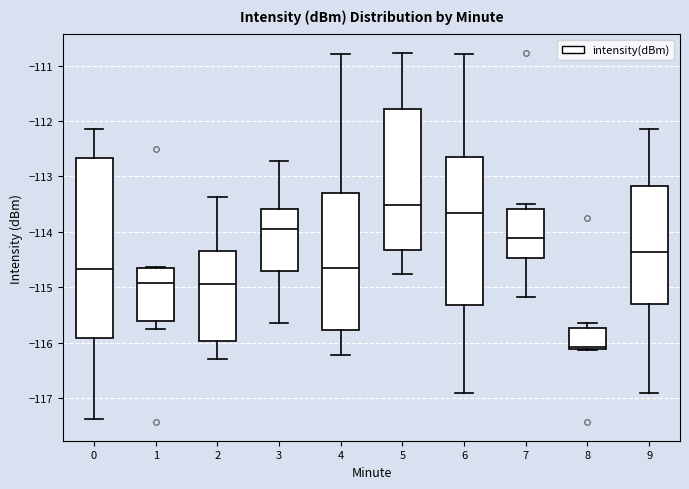

Comparing the boxes themselves (not the whiskers), which one is the tallest?

0